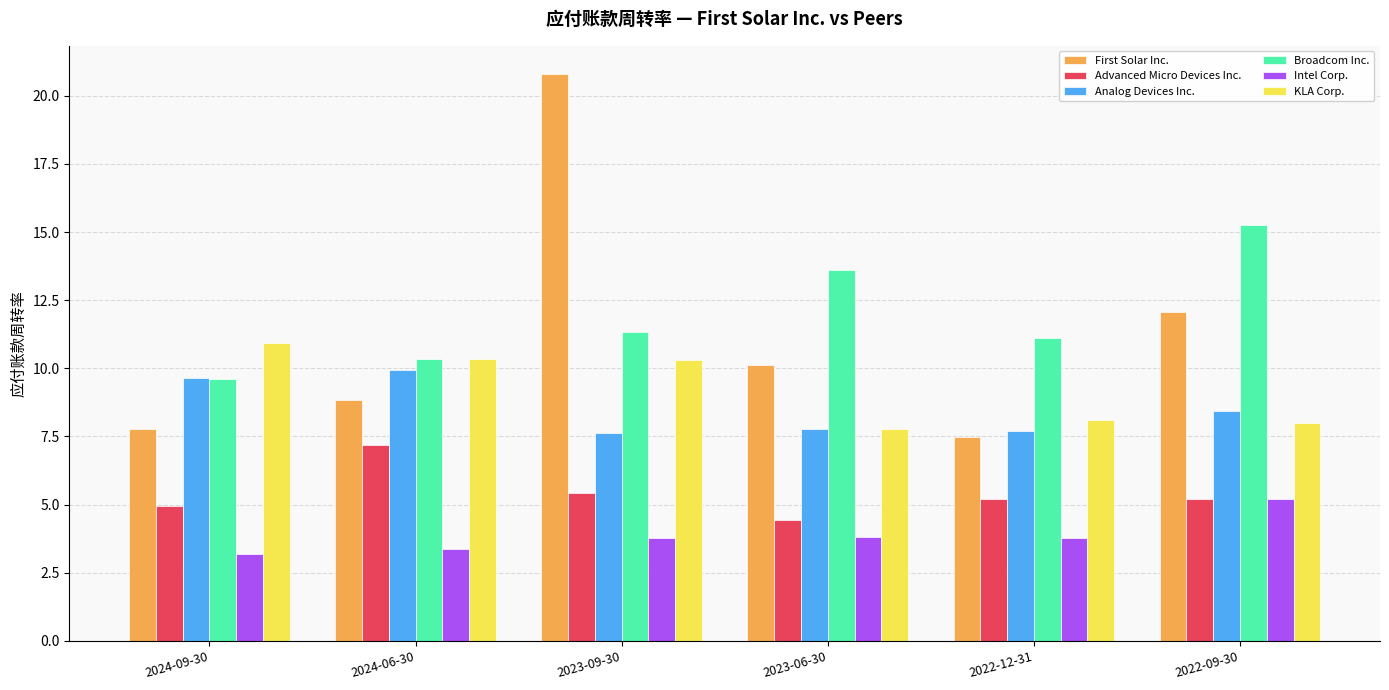

Rank the series by their maximum value, from highest to lowest.

First Solar Inc., Broadcom Inc., KLA Corp., Analog Devices Inc., Advanced Micro Devices Inc., Intel Corp.